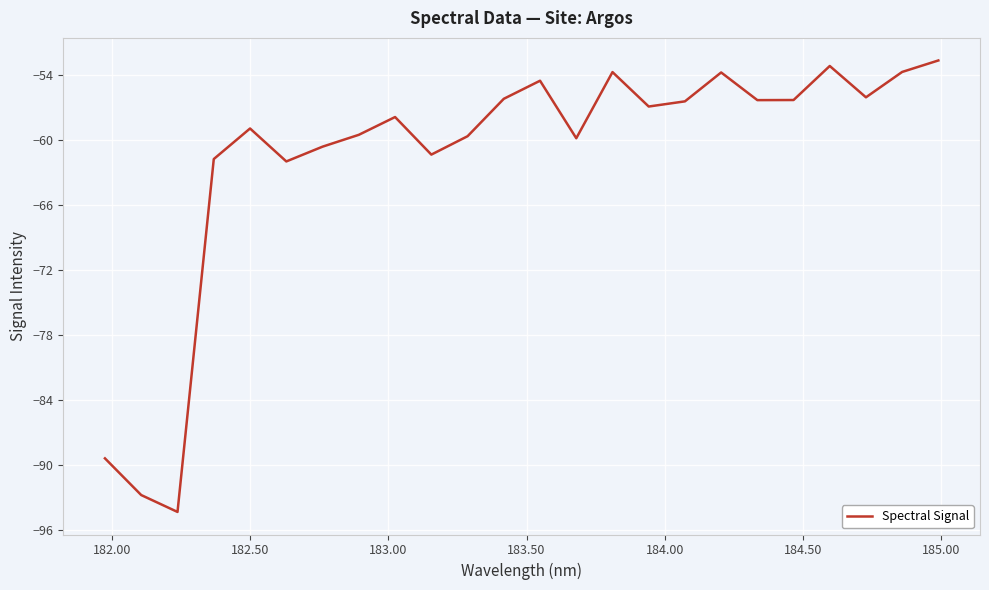

What is the minimum value shown in the chart?

-94.3